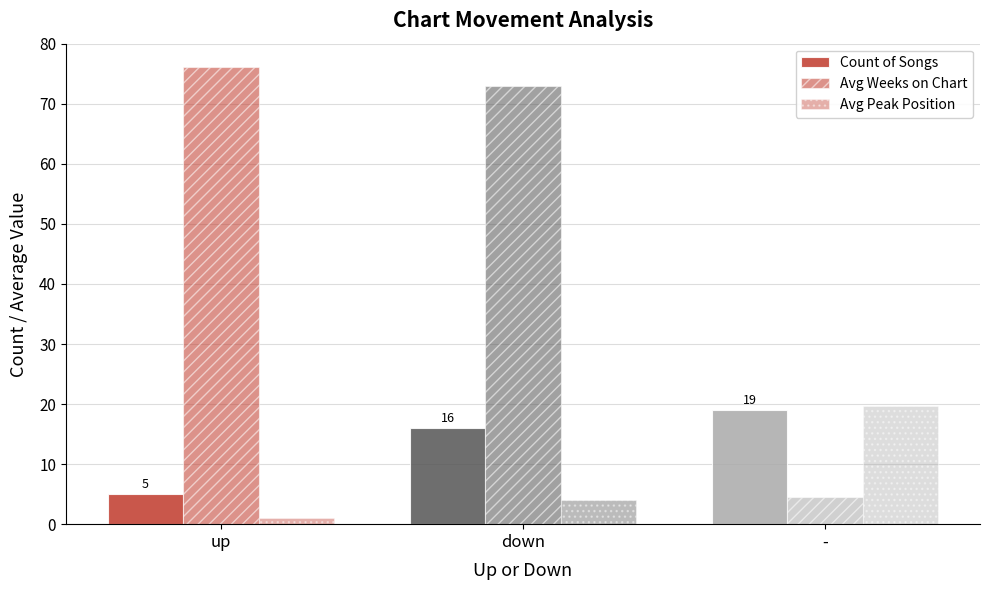

How many bars are there in each group?

3